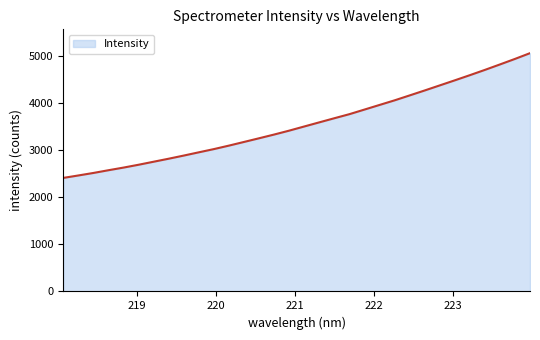

What is the greatest value displayed?

5060.7